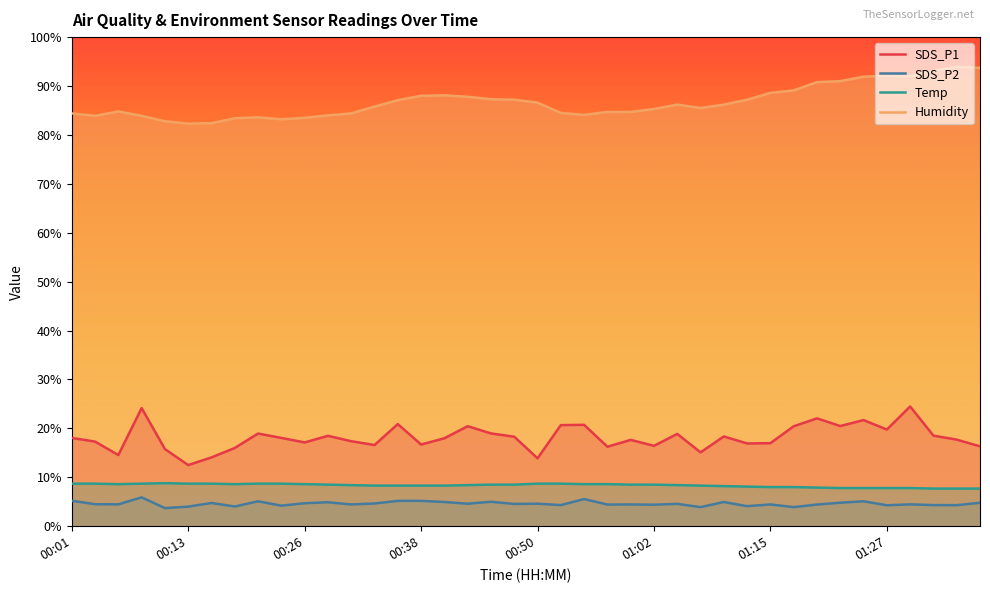

What is the total value across all series at 01:24?

126.5